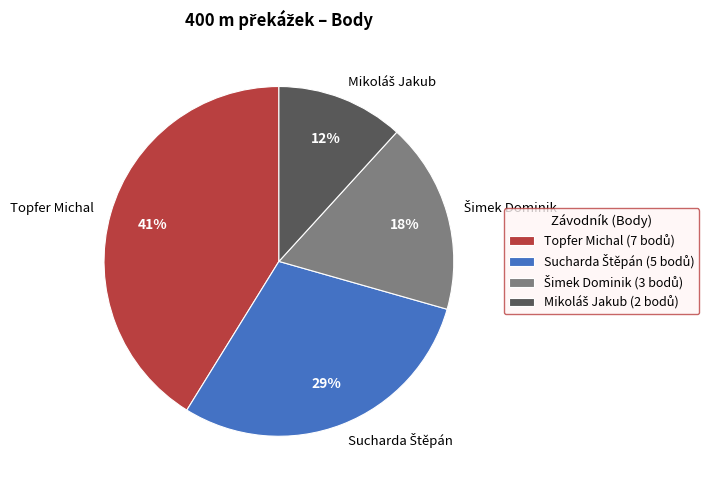

The Topfer Michal slice represents 34% of the pie. True or false?

False